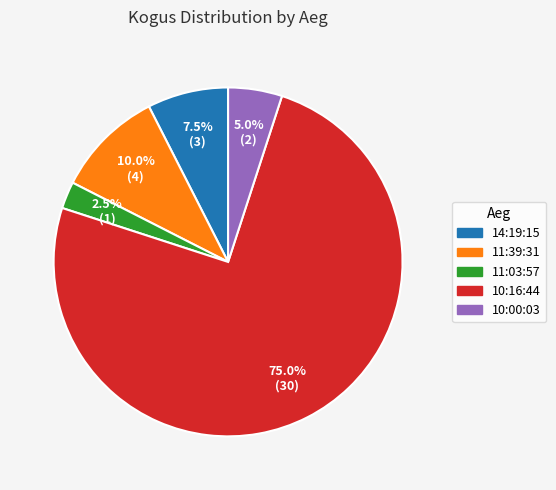

Is there a majority slice in this chart?

Yes